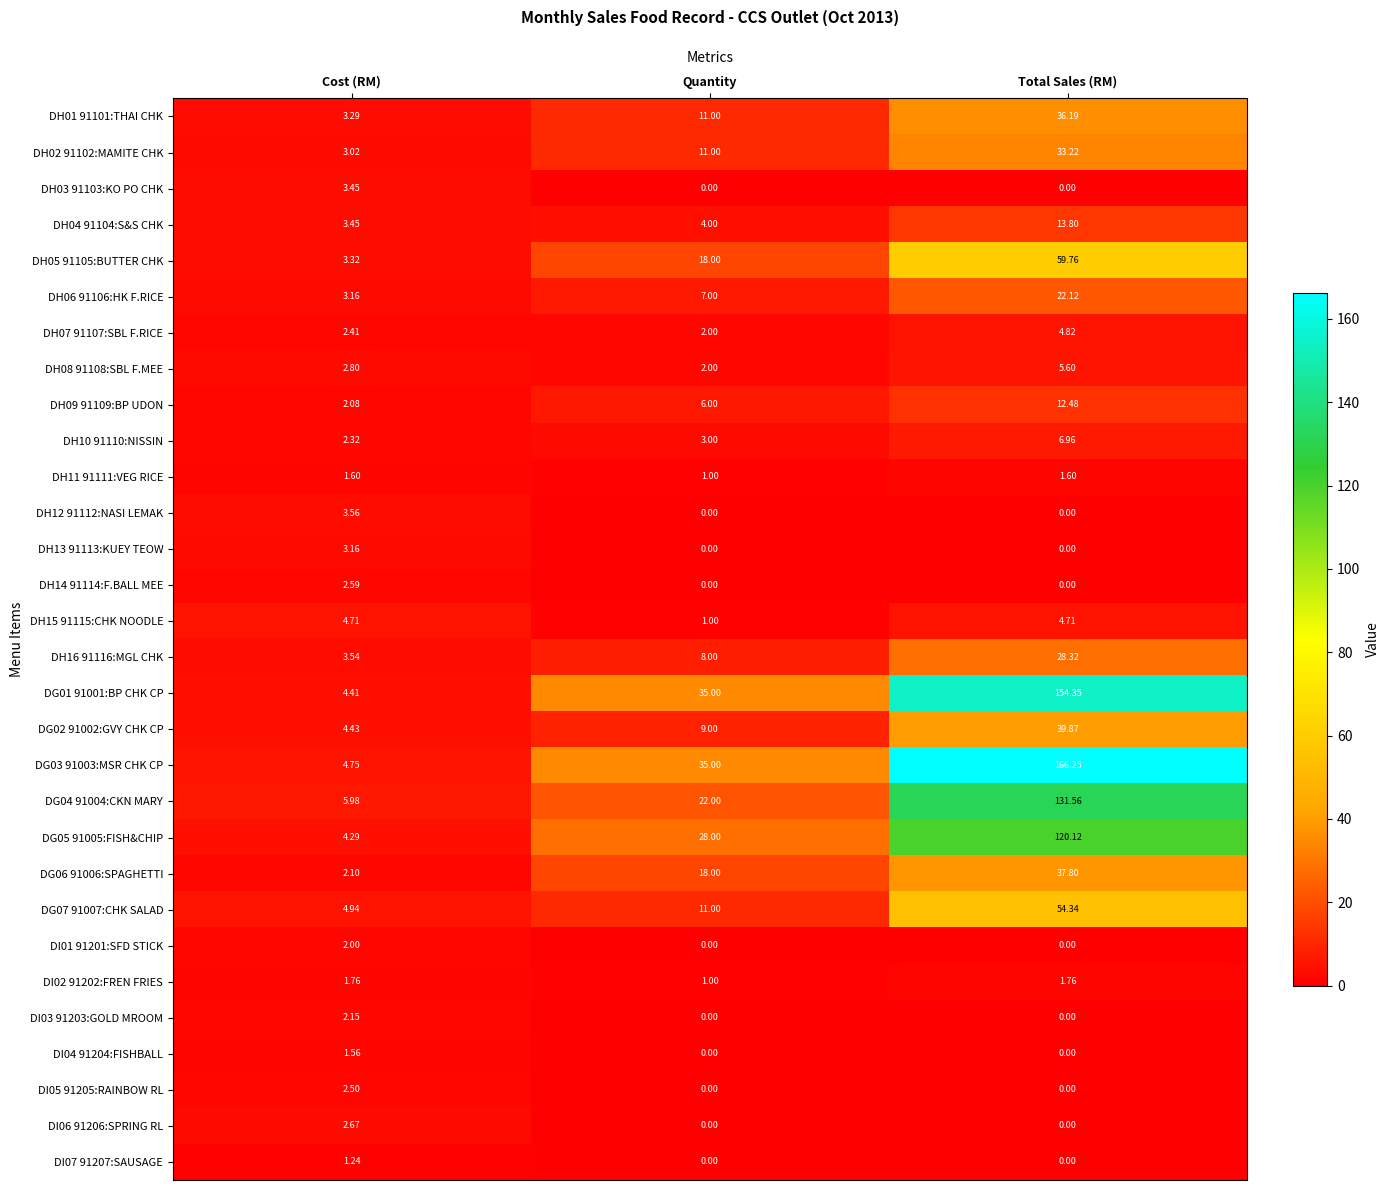

At which label does DG04 91004:CKN MARY reach its minimum?

Cost (RM)